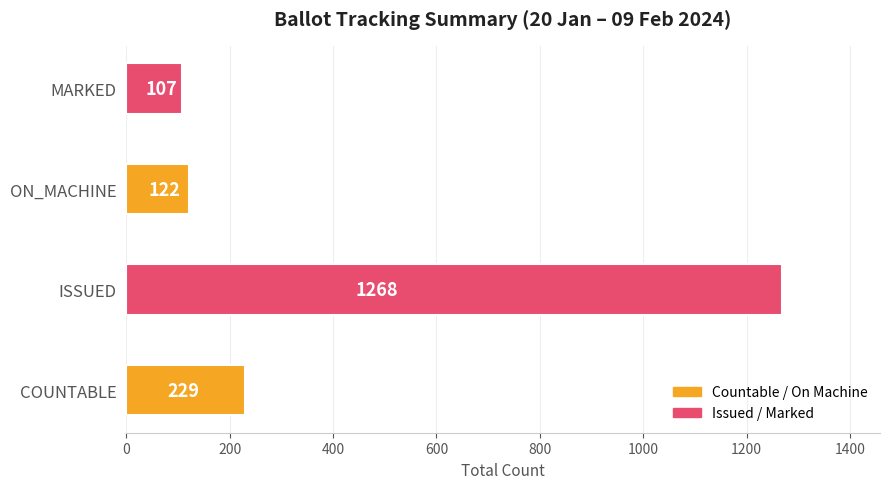

Reading bottom to top, extract all data points from this chart.

COUNTABLE=229	ISSUED=1268	ON_MACHINE=122	MARKED=107